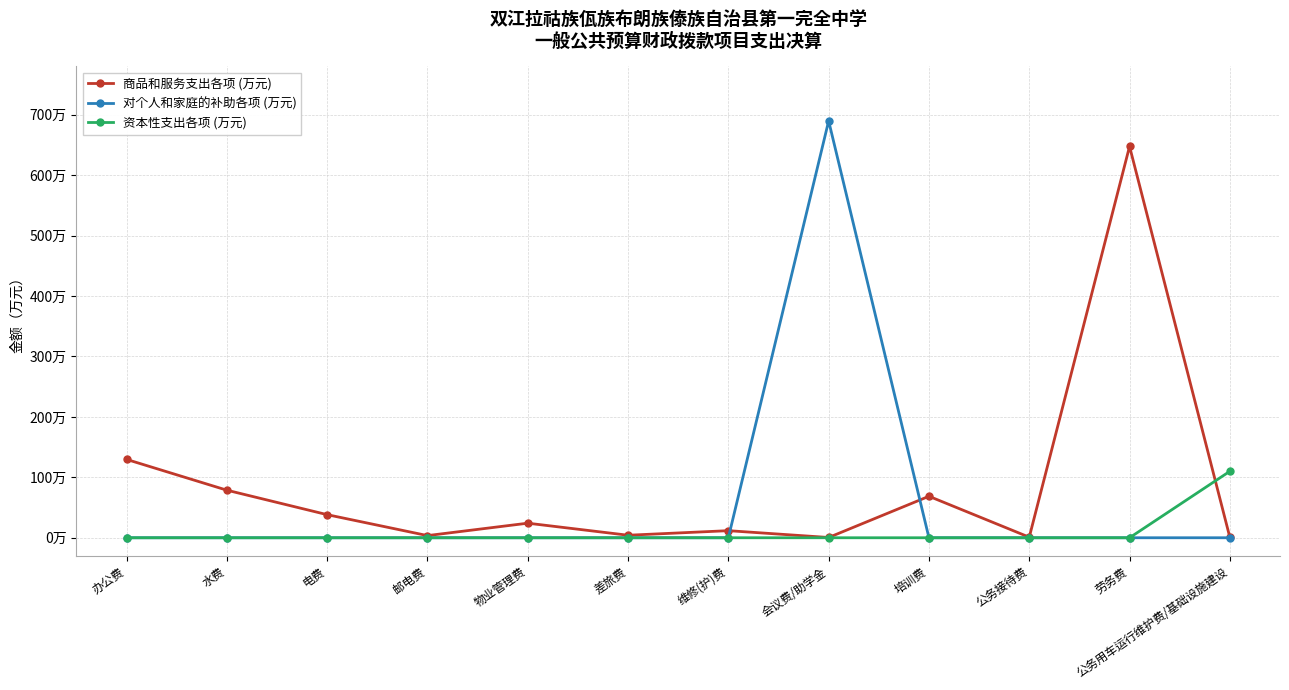

True or false: 商品和服务支出各项 (万元) has more than 2 interior local peaks.

True